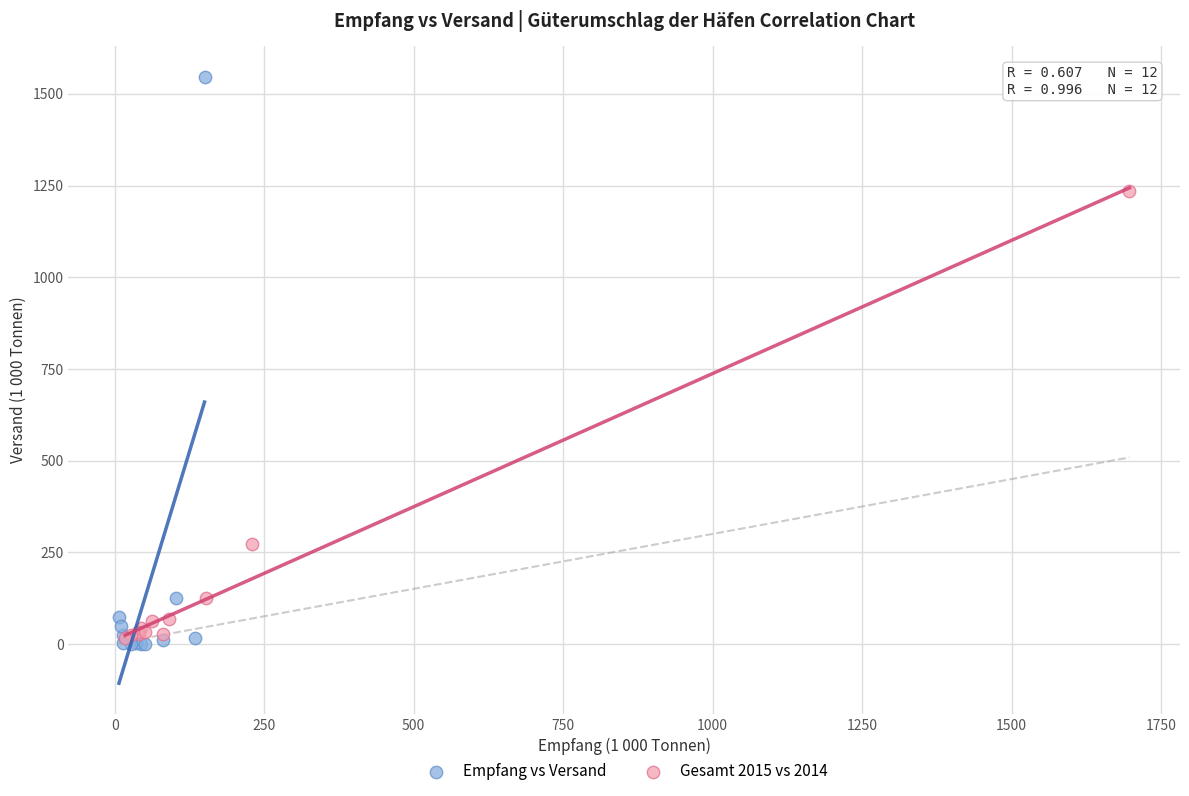

Which series reaches the maximum Y coordinate?

Empfang vs Versand